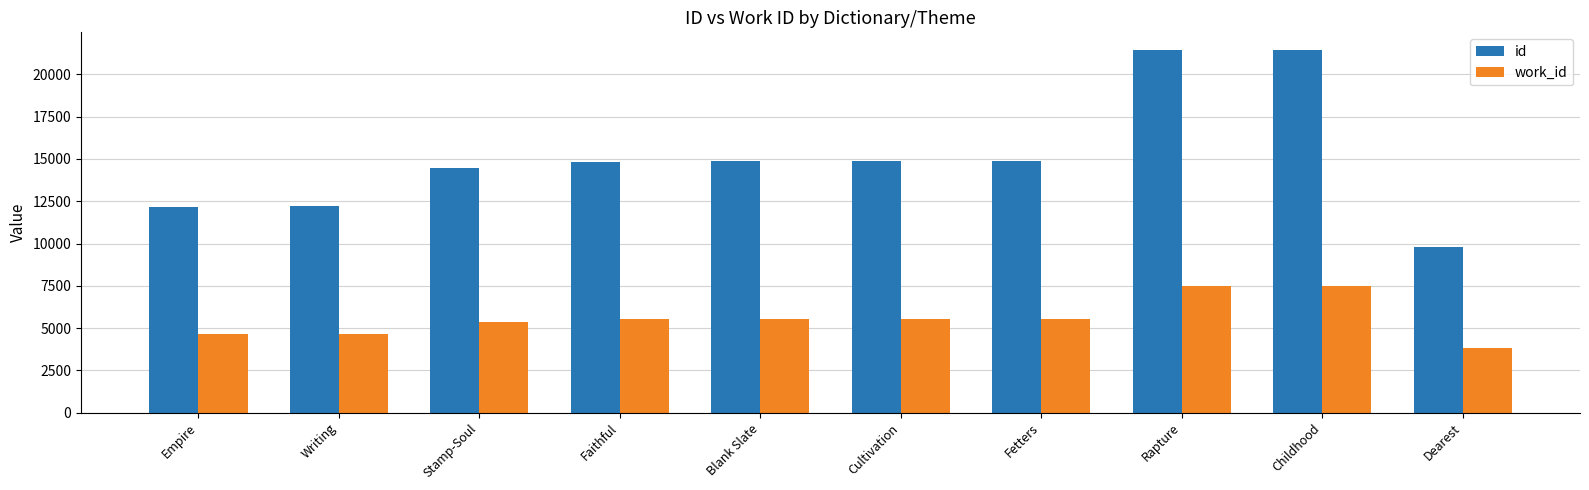

What is the difference between the maximum and minimum values in the id series?

11623